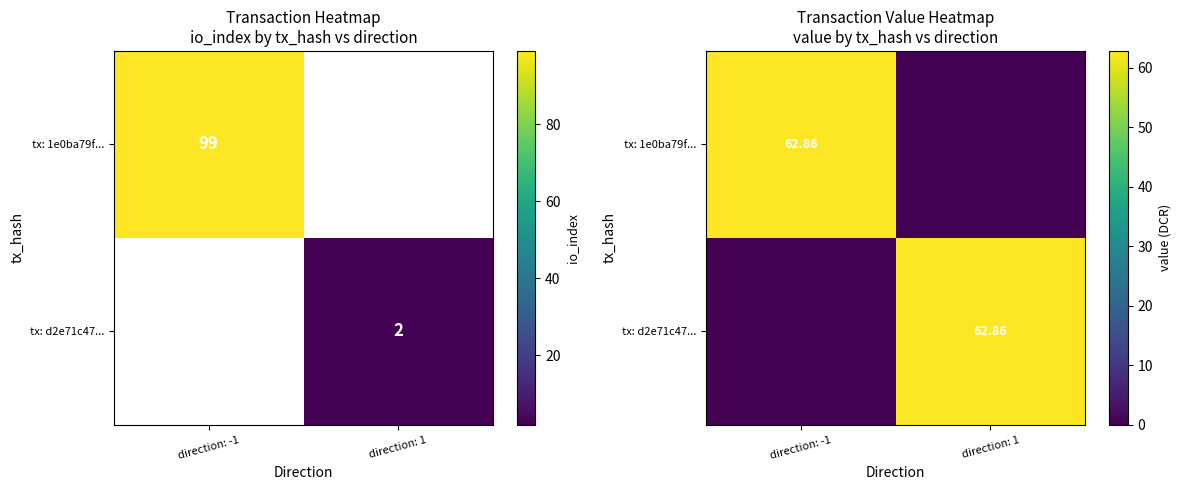

Which label corresponds to the smallest value in the chart?

direction: 1